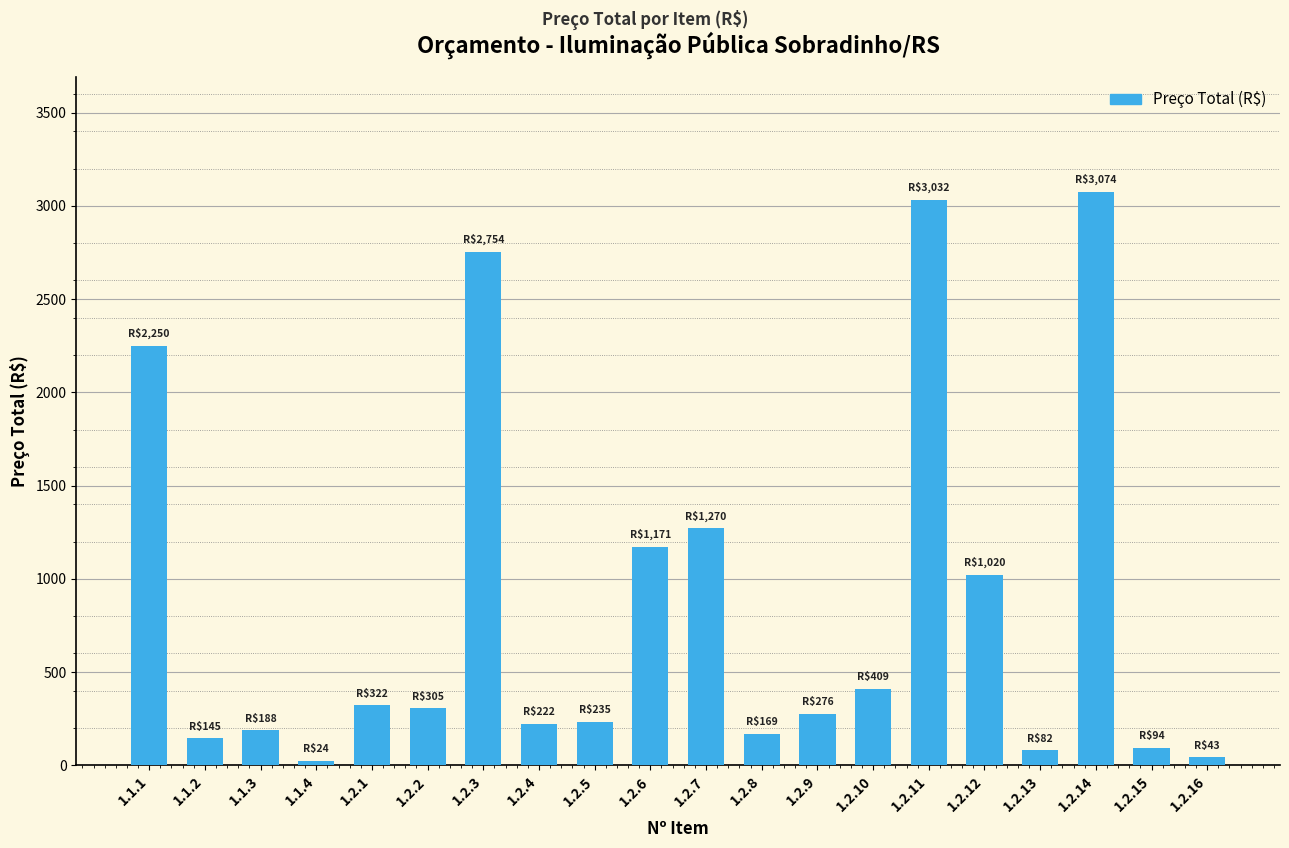

What is the maximum value shown in the chart?

3074.4